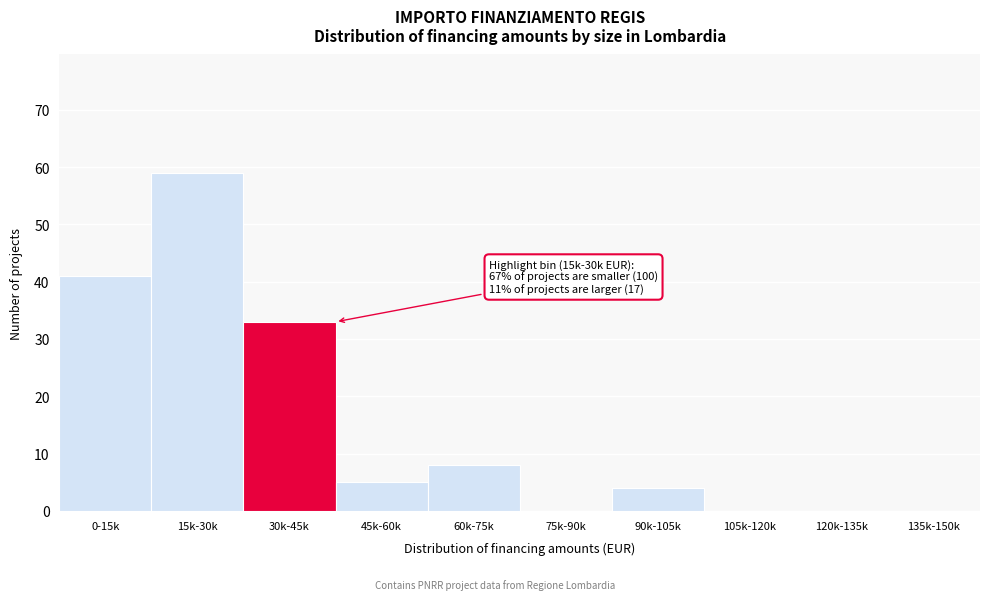

Reading right to left, extract all data points from this chart.

135k-150k=0	120k-135k=0	105k-120k=0	90k-105k=4	75k-90k=0	60k-75k=8	45k-60k=5	30k-45k=33	15k-30k=59	0-15k=41